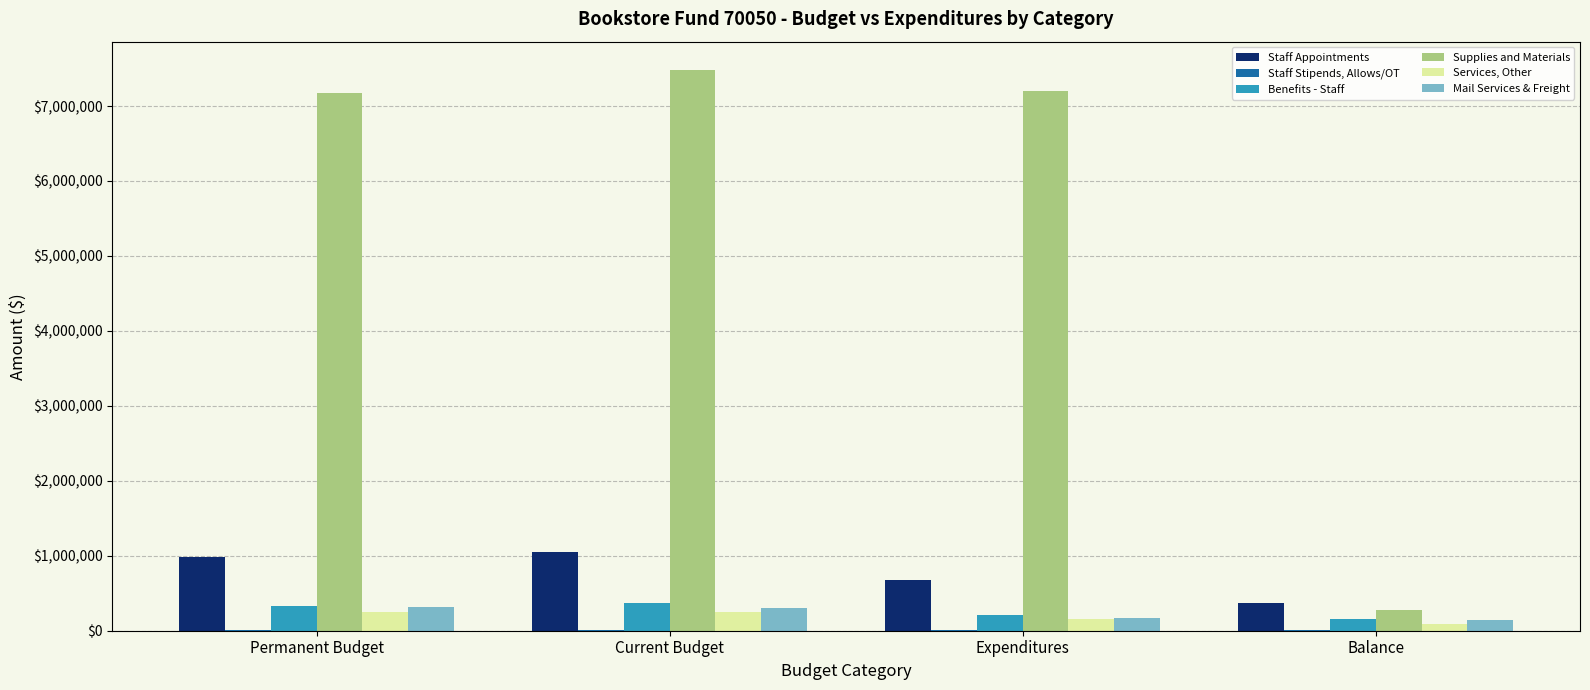

What is the sum of all Mail Services & Freight values?

927008.0